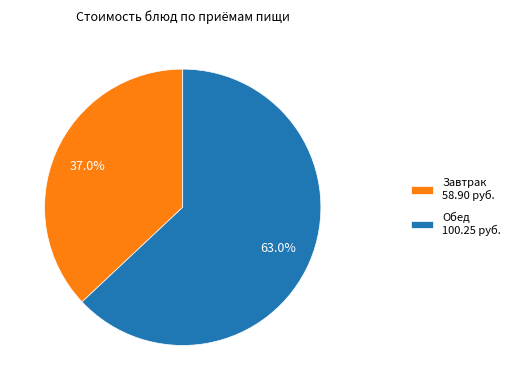

What is the ratio of the value at Обед 100.25 руб. to the value at Завтрак 58.90 руб.?

1.7